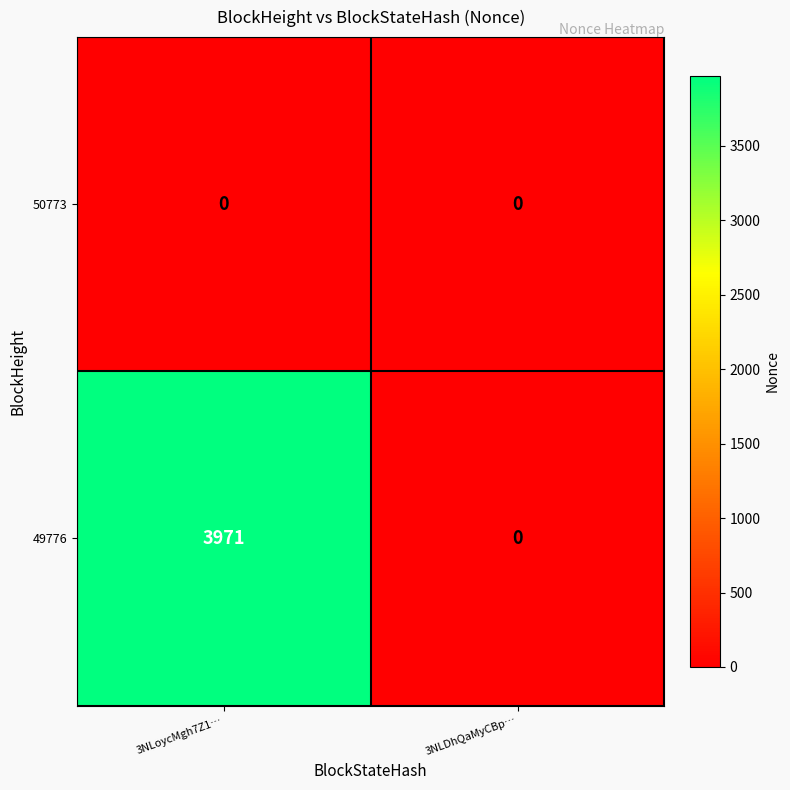

Which category has the highest value in the 49776 series?

3NLoycMgh7Z1…